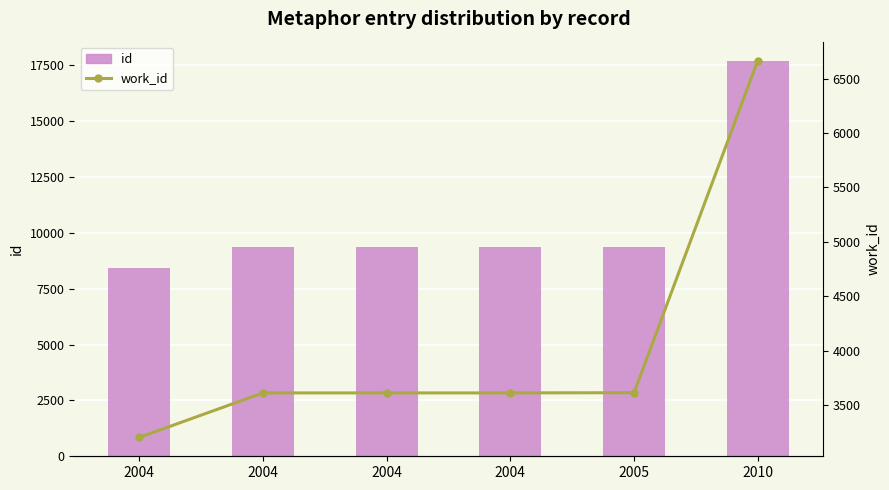

Does the chart contain any negative values?

No